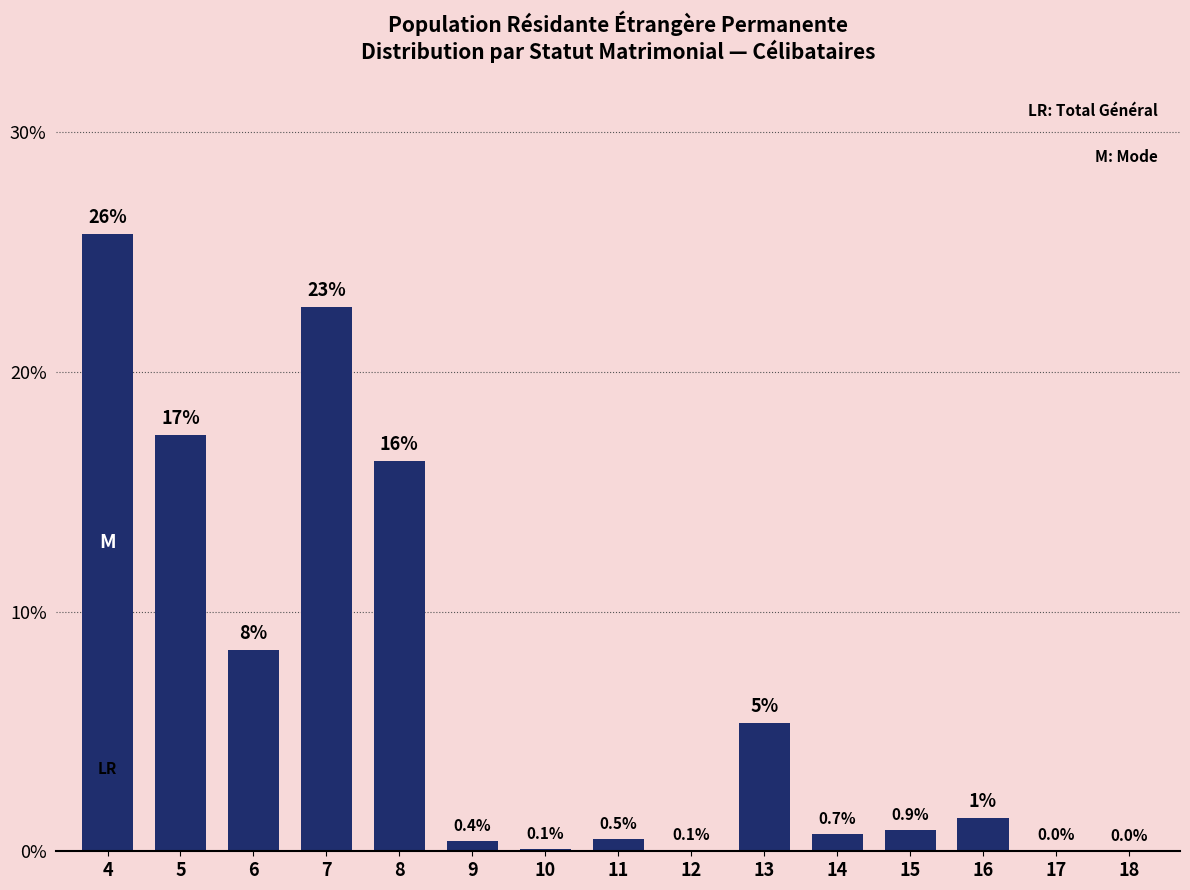

What is the greatest value displayed?

25.8